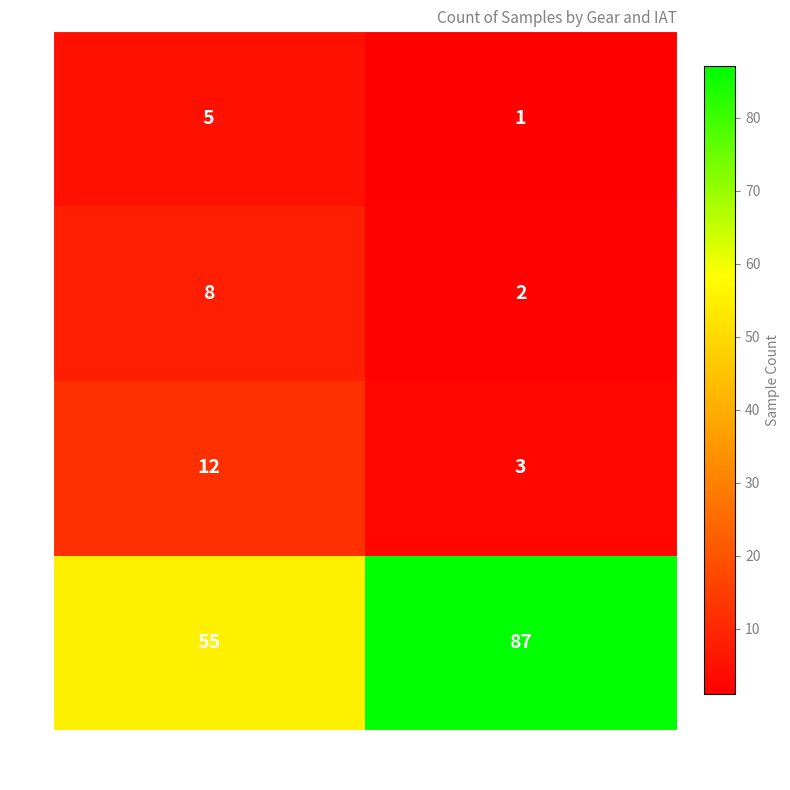

Which category has the highest value in the 5 series?

95